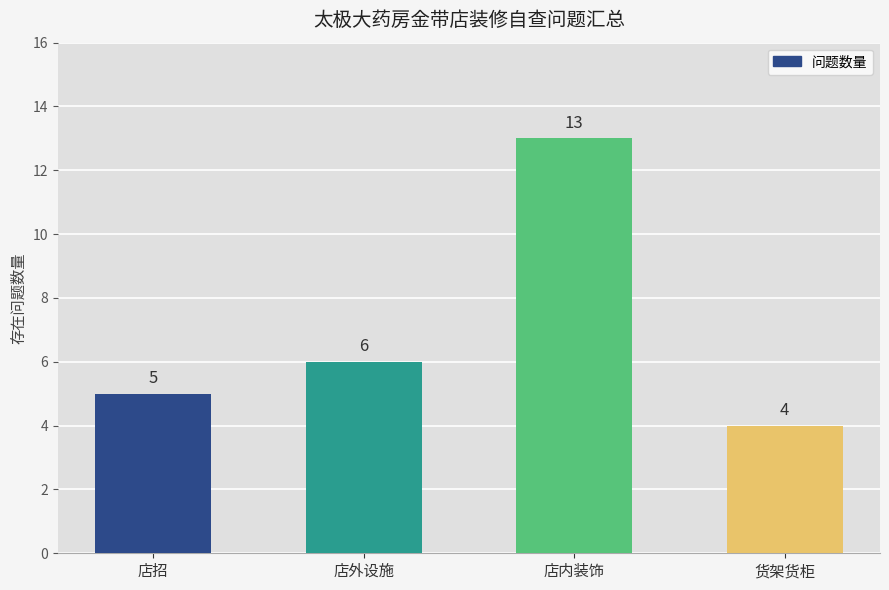

How many bars are there in total?

4